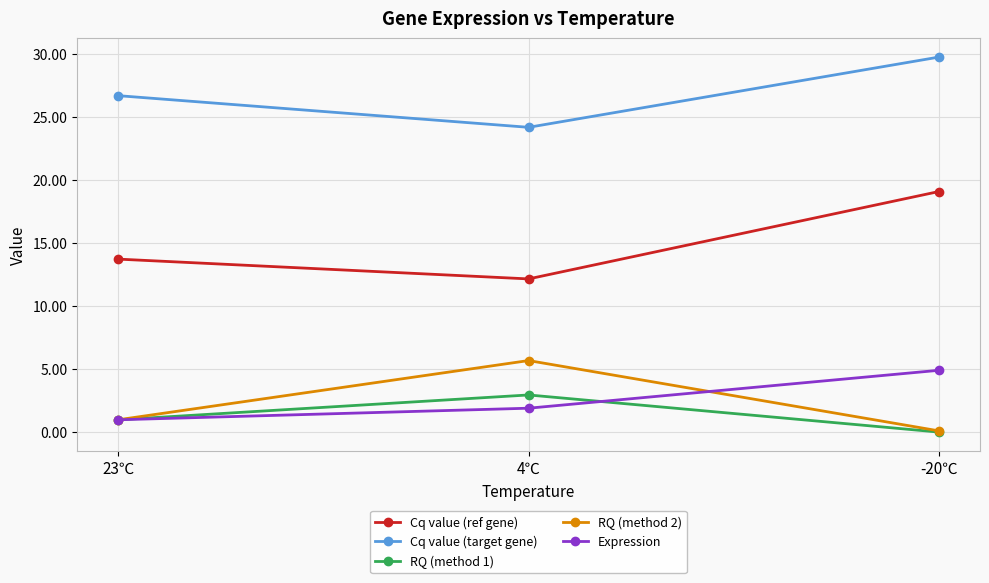

Is the value of Cq value (ref gene) at 23℃ greater than the value of RQ (method 2) at -20℃?

Yes